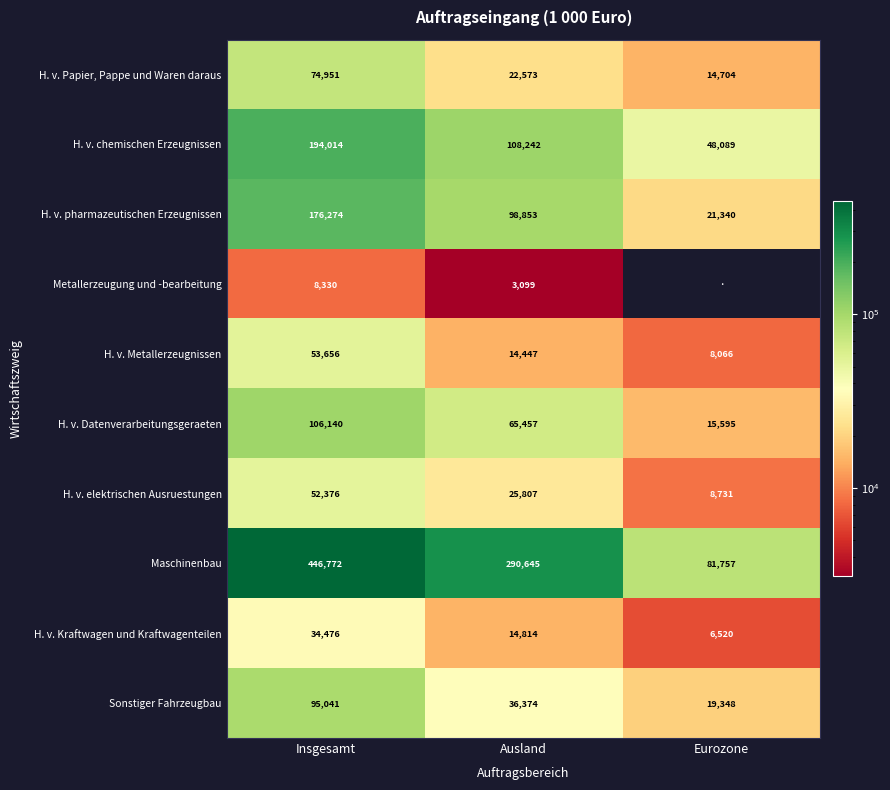

The H. v. Datenverarbeitungsgeraeten series shows 106140 at Insgesamt. True or false?

True